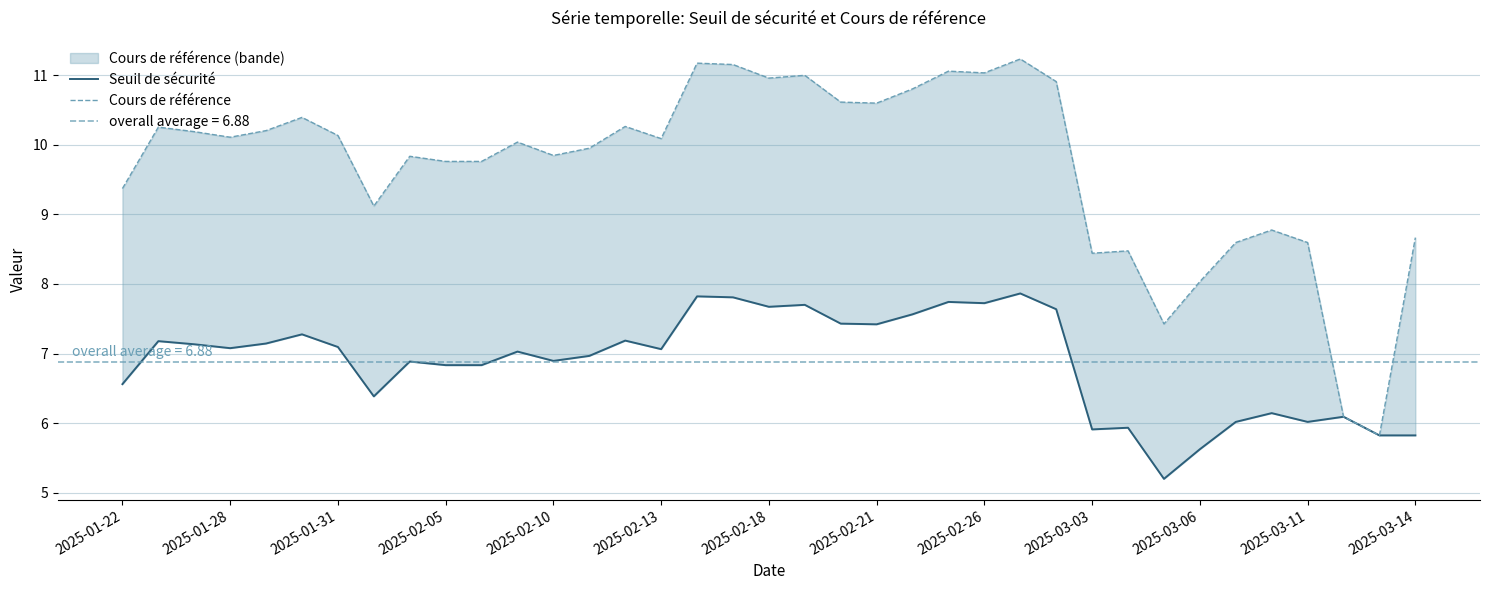

How many lines are shown in the chart?

2